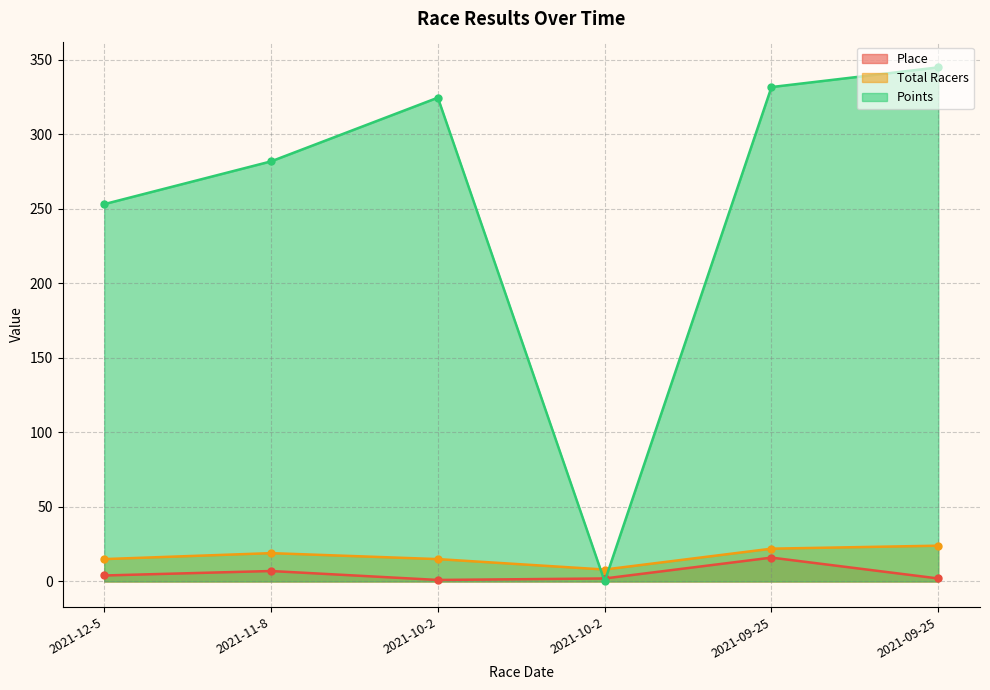

Is it true that Place equals 0.6 at 2021-10-2?

False